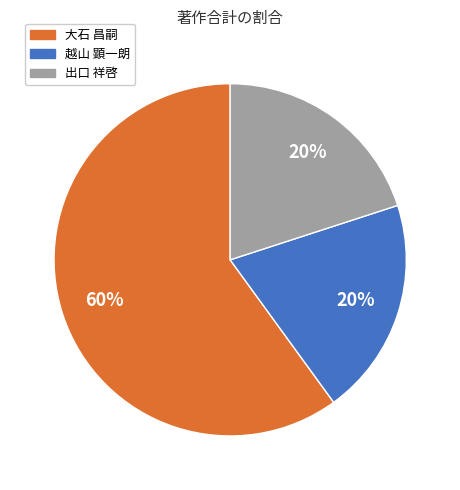

To the nearest percent, what is the average slice percentage?

33%